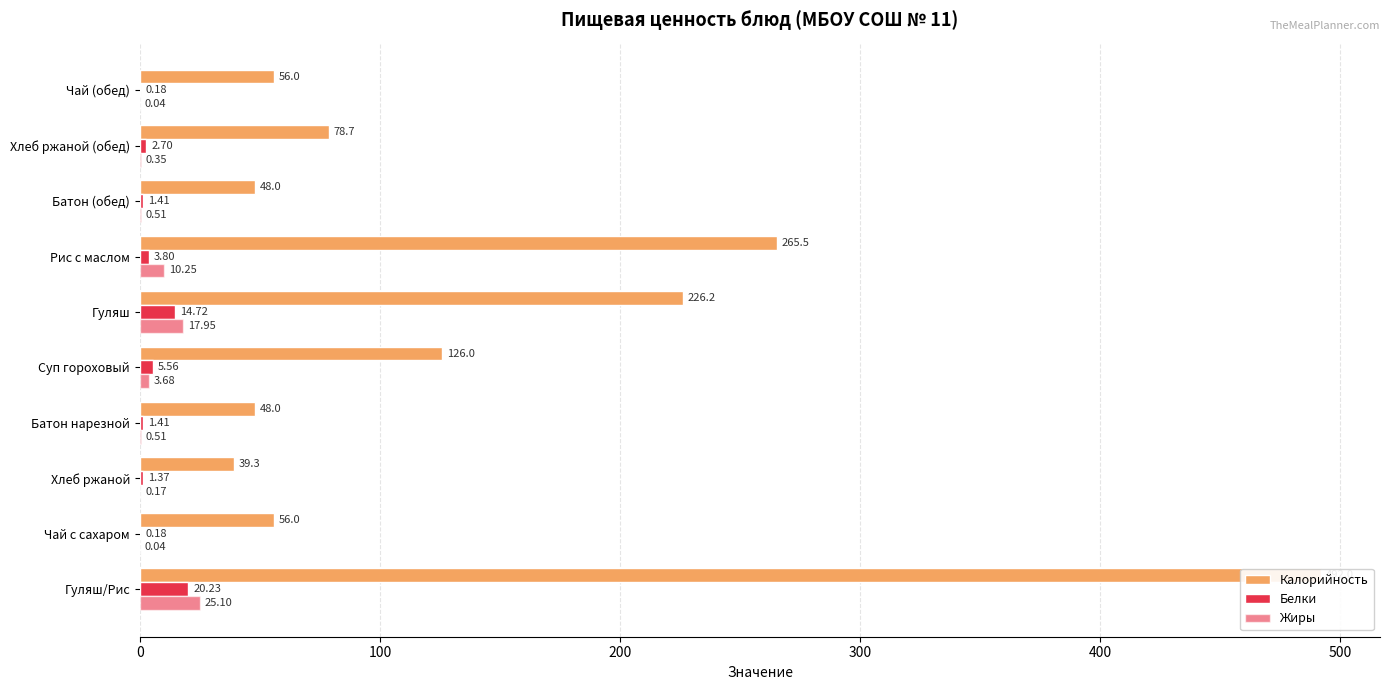

What is the maximum value shown in the chart?

492.0